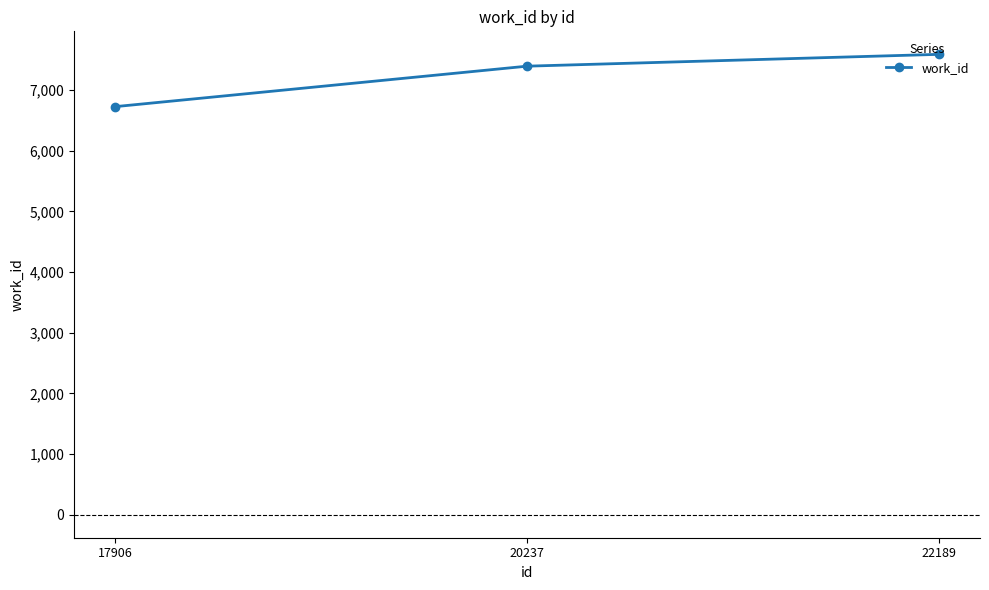

Count the number of categories in the chart.

3